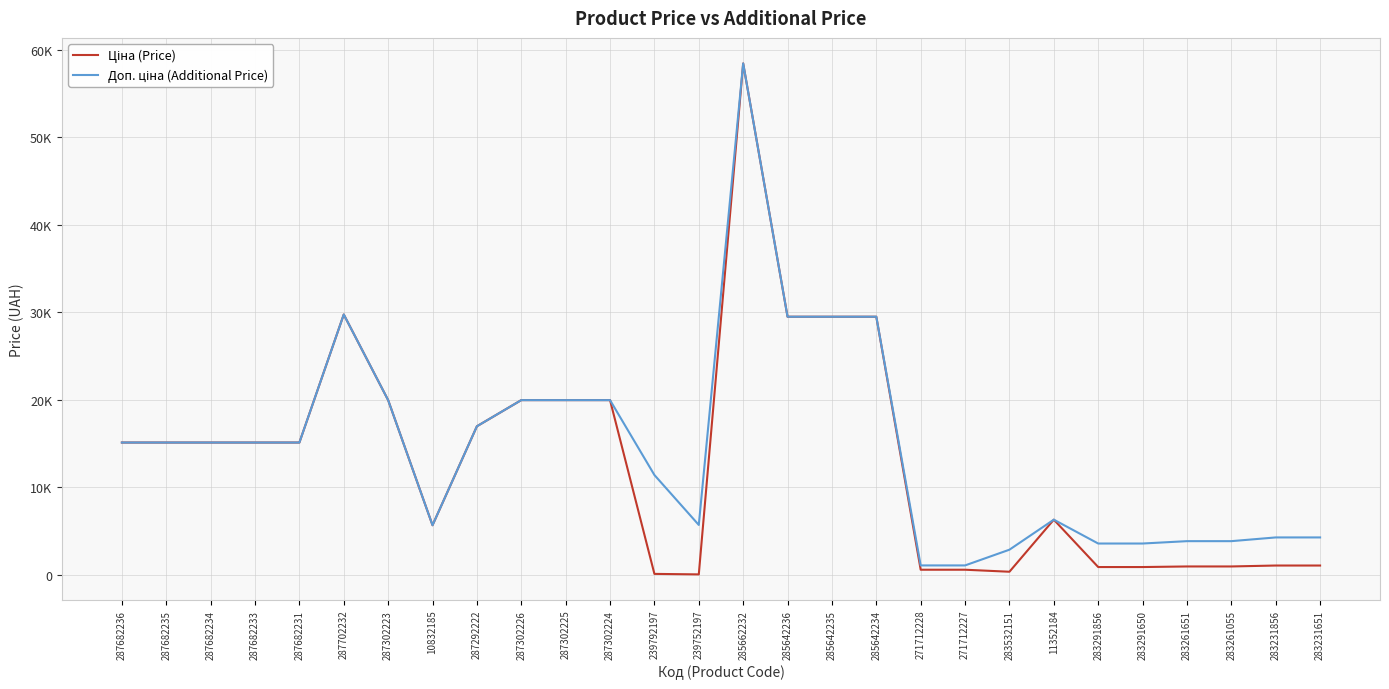

Does the chart have visible grid lines?

Yes